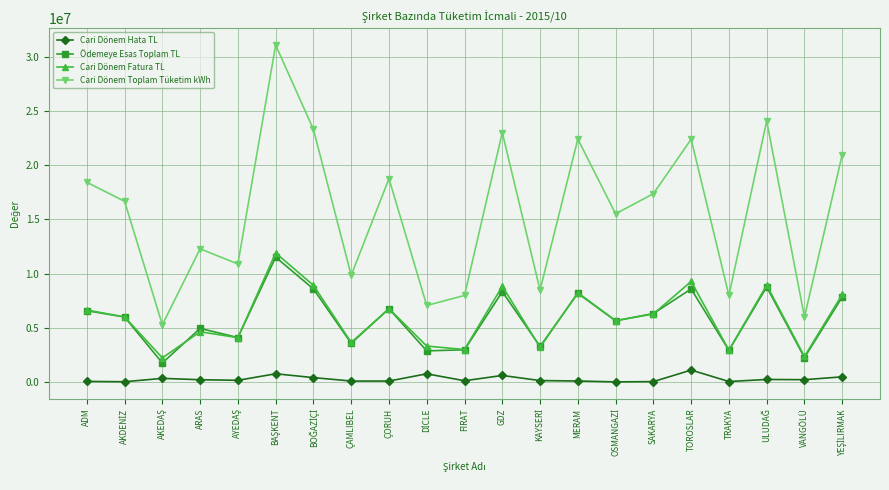

The Ödemeye Esas Toplam TL series shows 2291689.7 at GDZ. True or false?

False